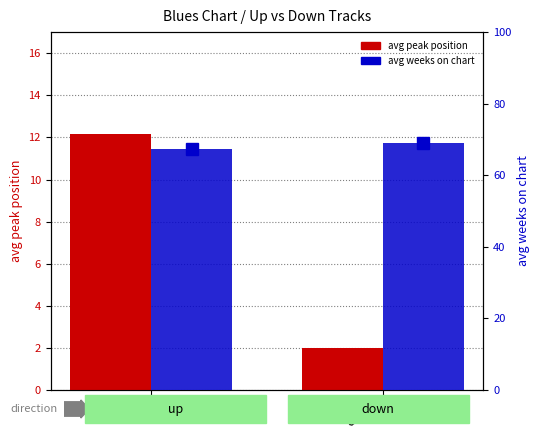

Reading left to right, transcribe all the data shown in this chart.

avg peak position: 12.2	2.0
avg weeks on chart: 67.4	69.0